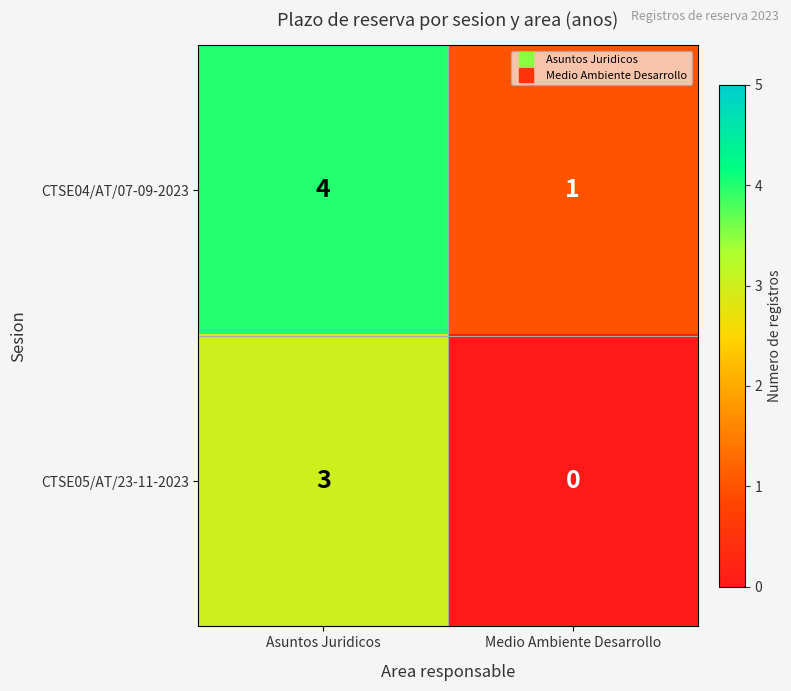

Count the number of categories in the chart.

2